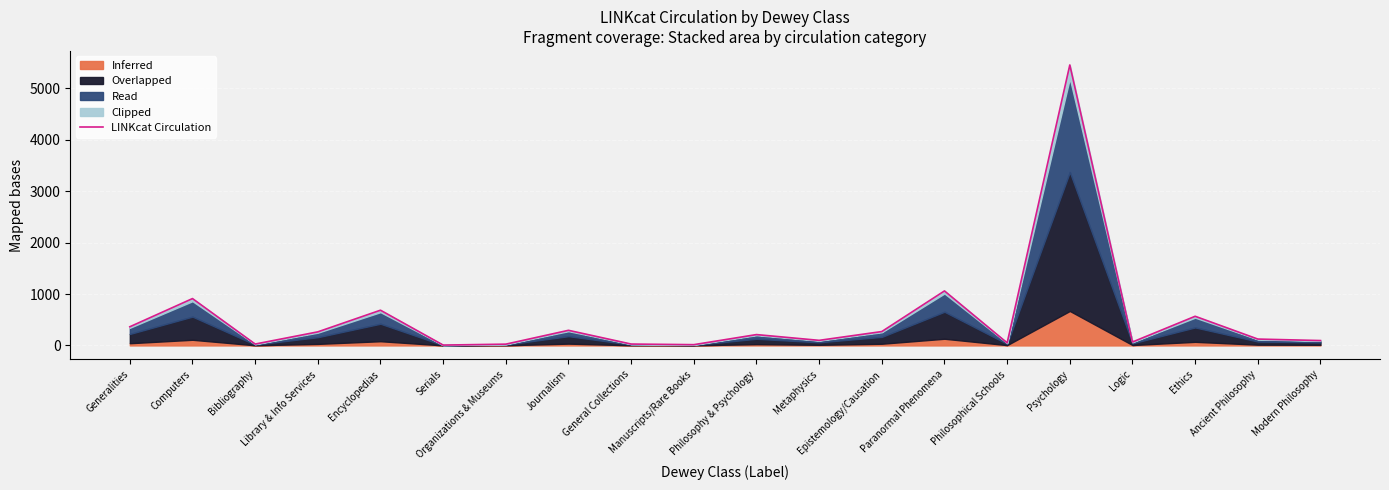

The chart shows a value of 15 at Manuscripts/Rare Books. True or false?

True